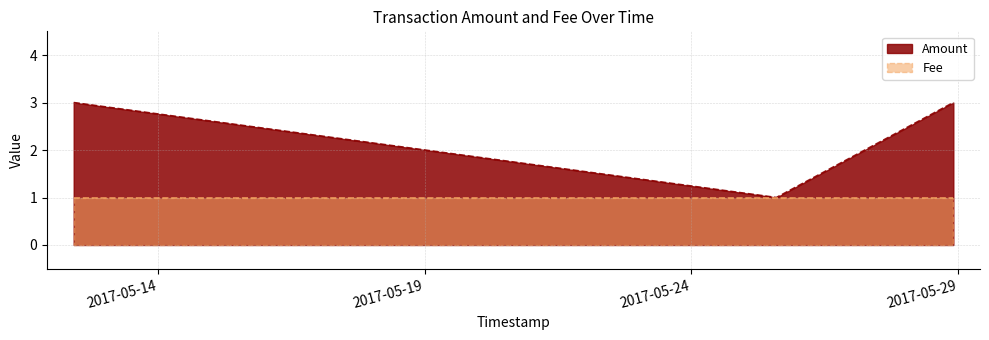

At which category does the chart reach its minimum across all series?

2017-05-25 14:16:48